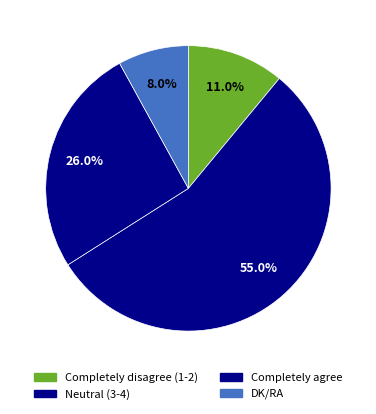

Count the number of slices in the pie.

4